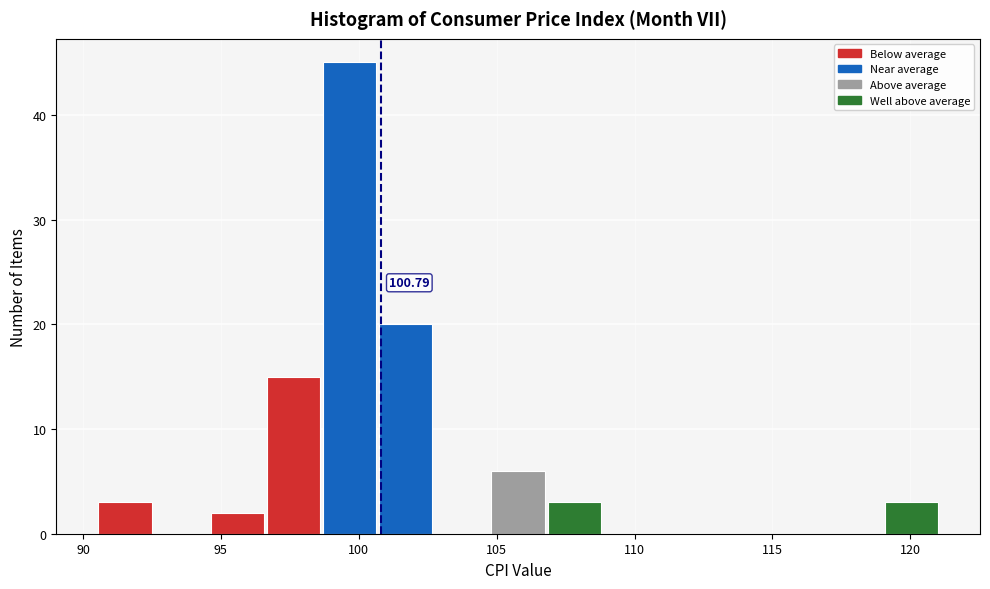

Over which range of the x-axis is the bar tallest?

98.5 to 100.5